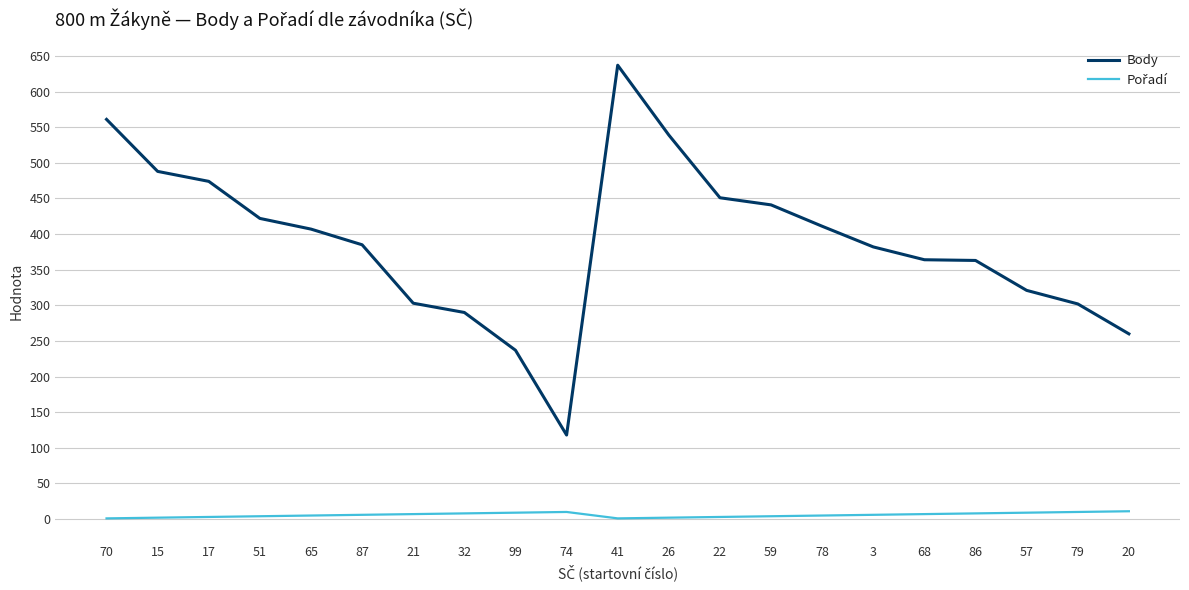

What is the minimum value for Body?

118